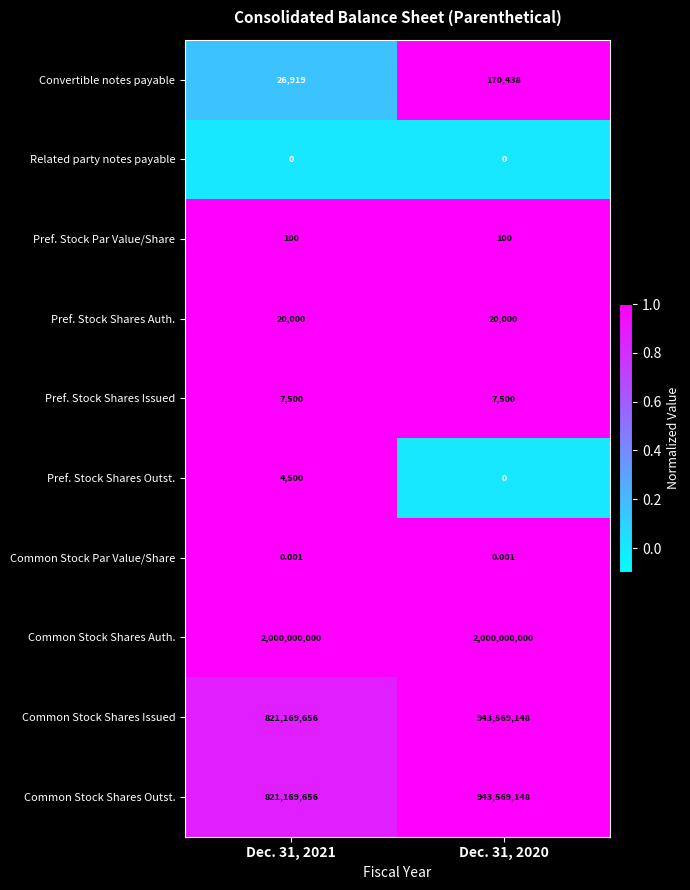

Is the value of Related party notes payable at Dec. 31, 2021 greater than the value of Common Stock Shares Outst. at Dec. 31, 2021?

No